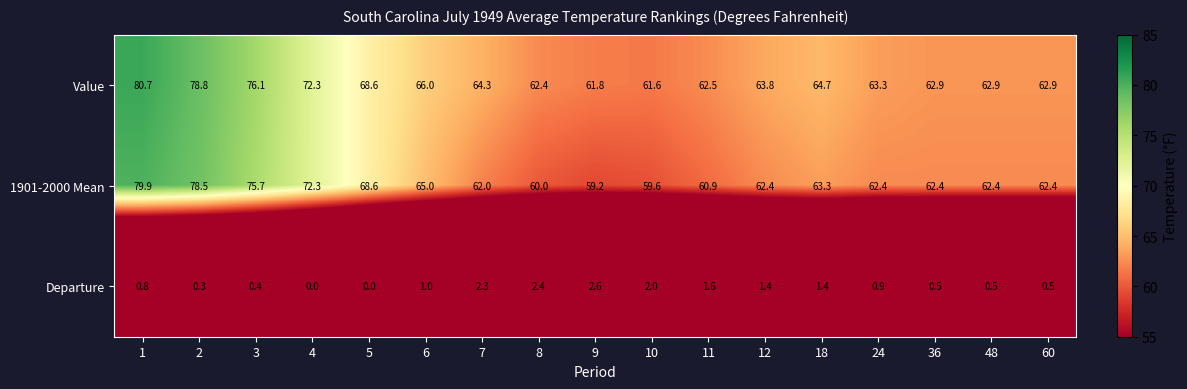

The Departure series shows 0.4 at 6. True or false?

False